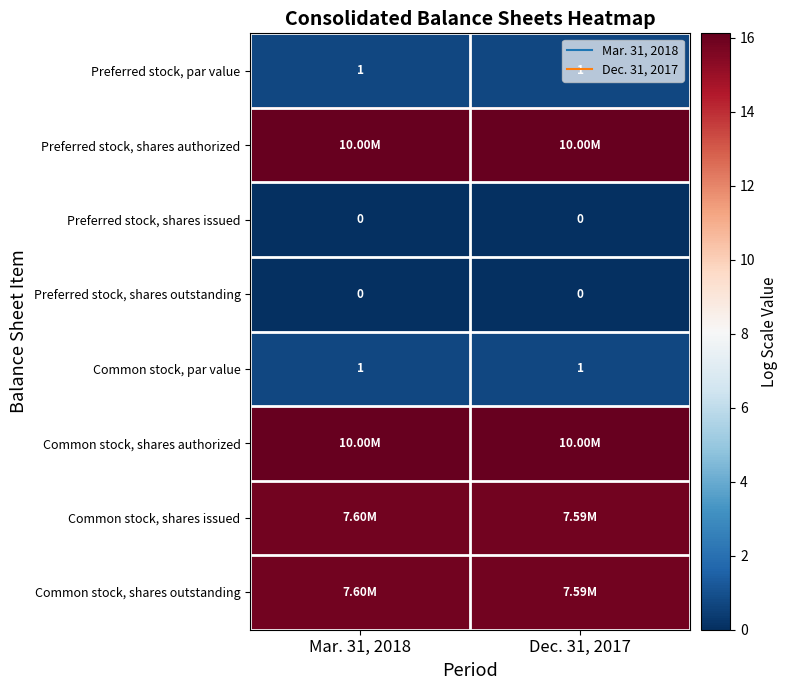

What is the average value of the Common stock, shares issued series?

15.8